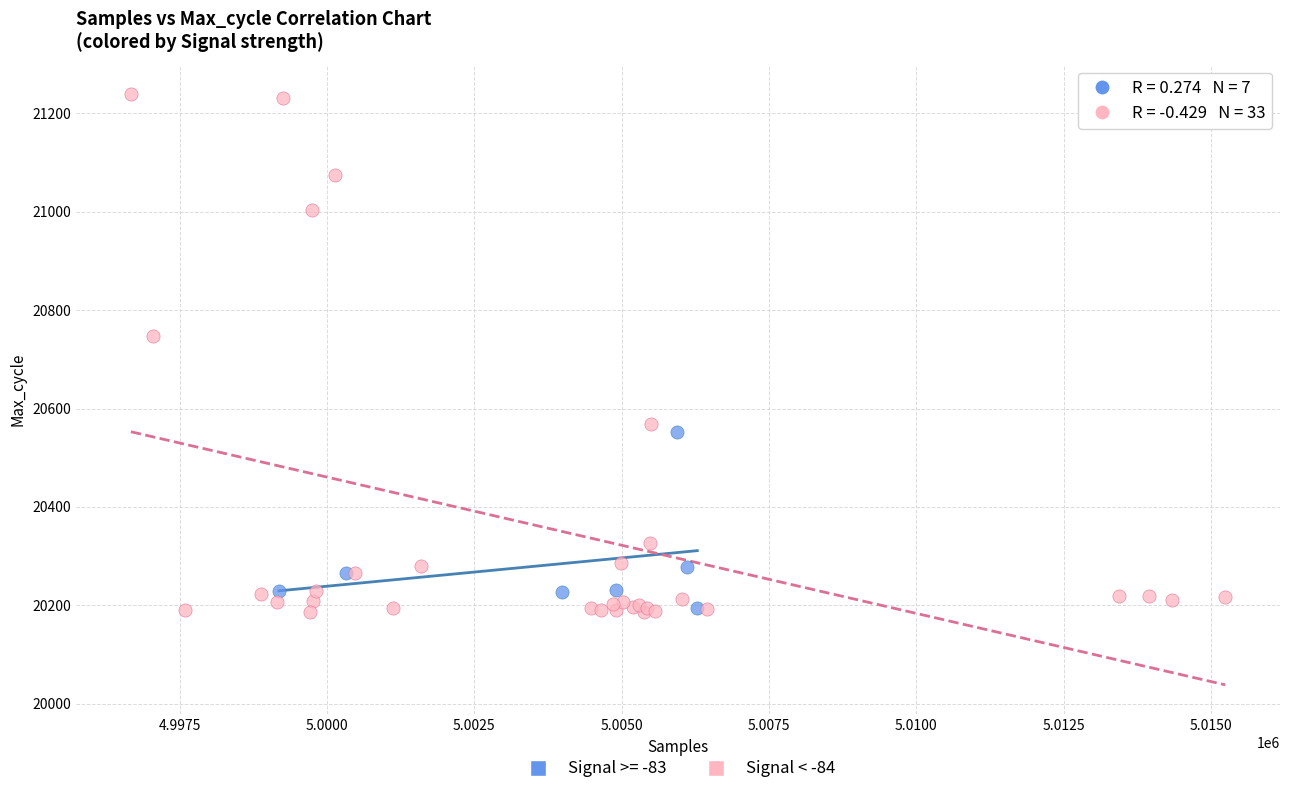

Which series contains the highest Y value?

Signal < -84